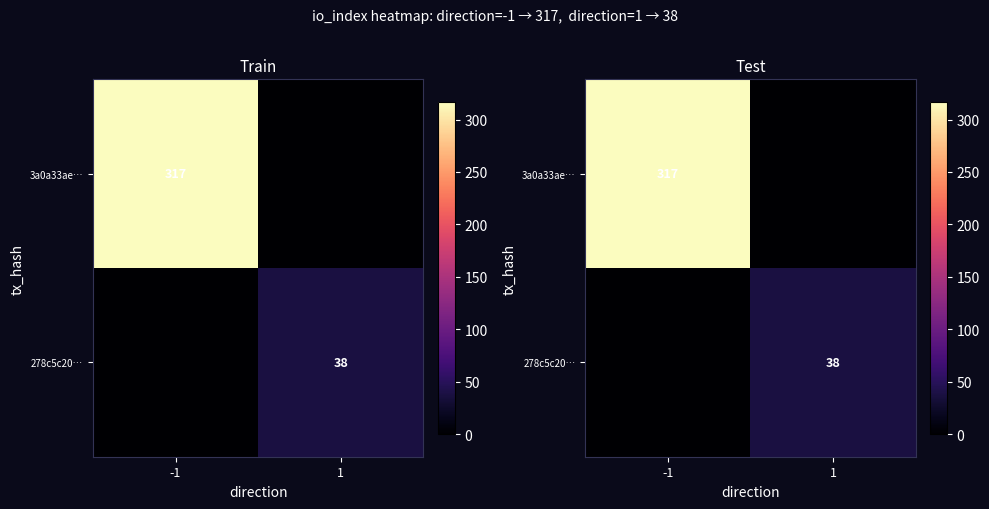

What is the sum of the 3a0a33ae… values at -1 and 1?

317